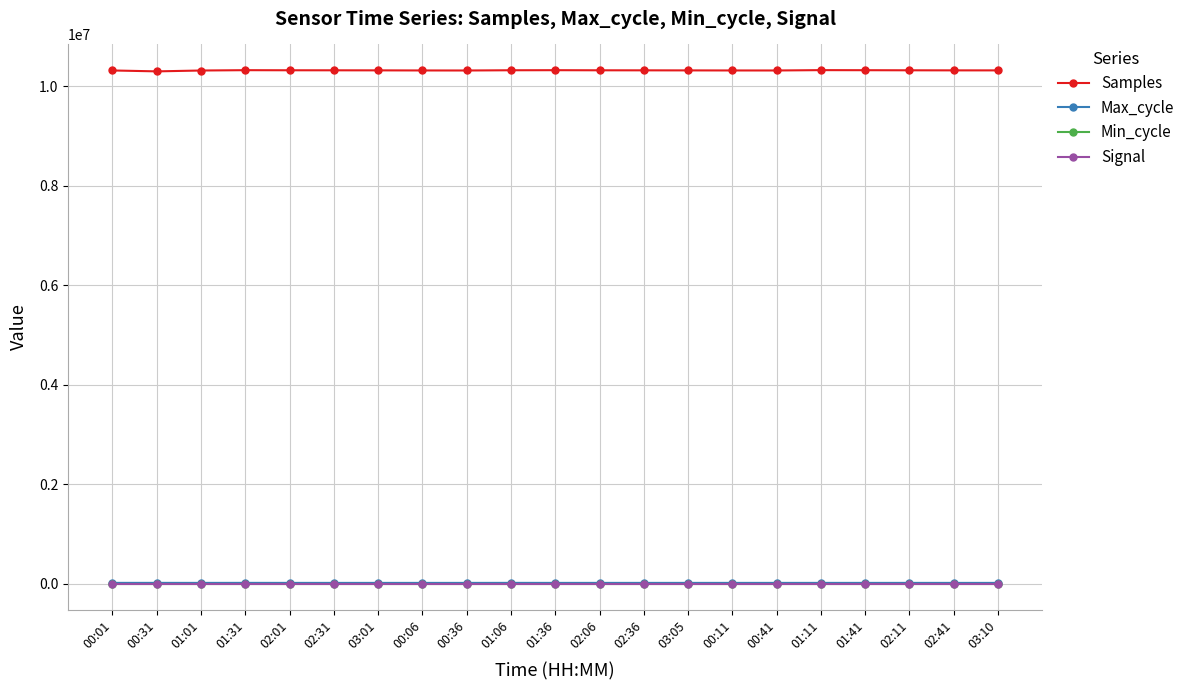

What is the label of the 9th point from the right?

02:36